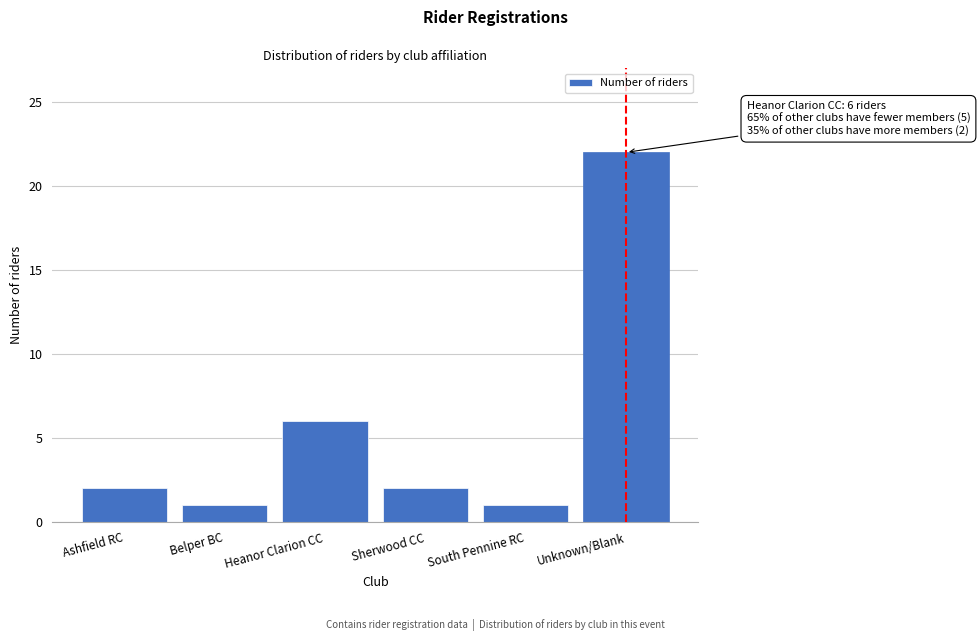

Reading left to right, extract all data points from this chart.

Ashfield RC=2	Belper BC=1	Heanor Clarion CC=6	Sherwood CC=2	South Pennine RC=1	Unknown/Blank=22